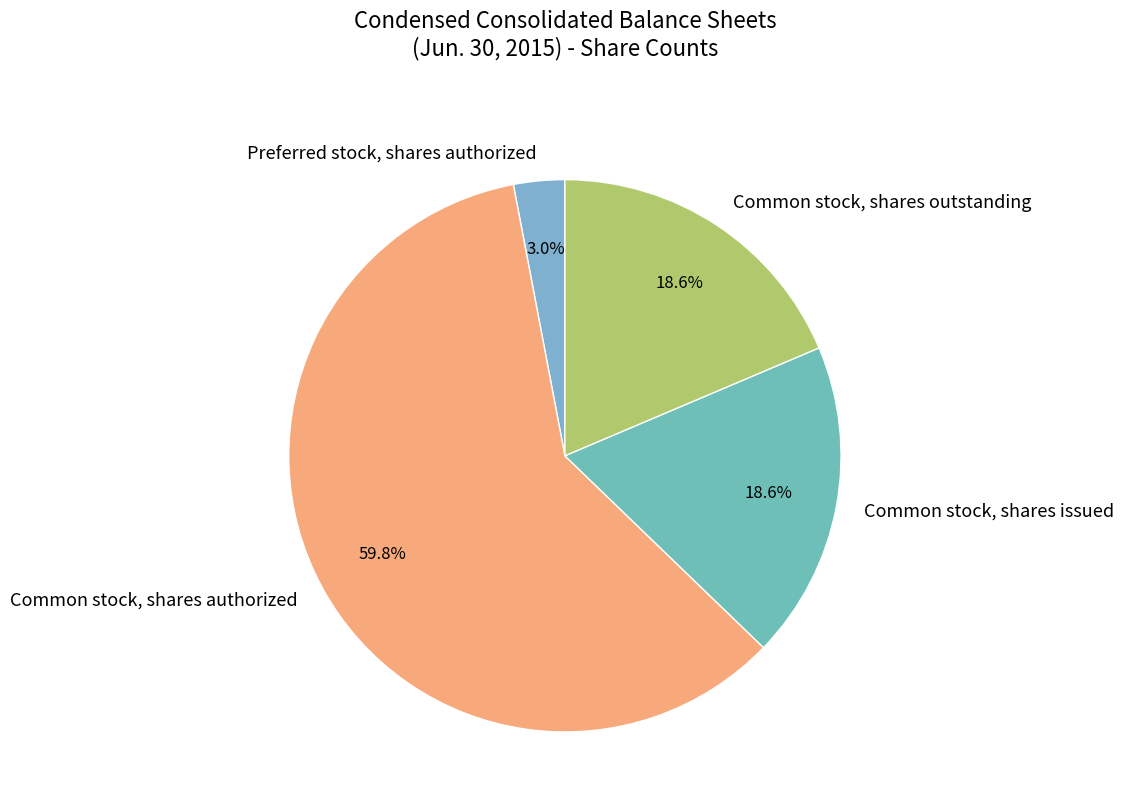

Do Common stock, shares outstanding and Common stock, shares issued together represent more than half of the pie?

No